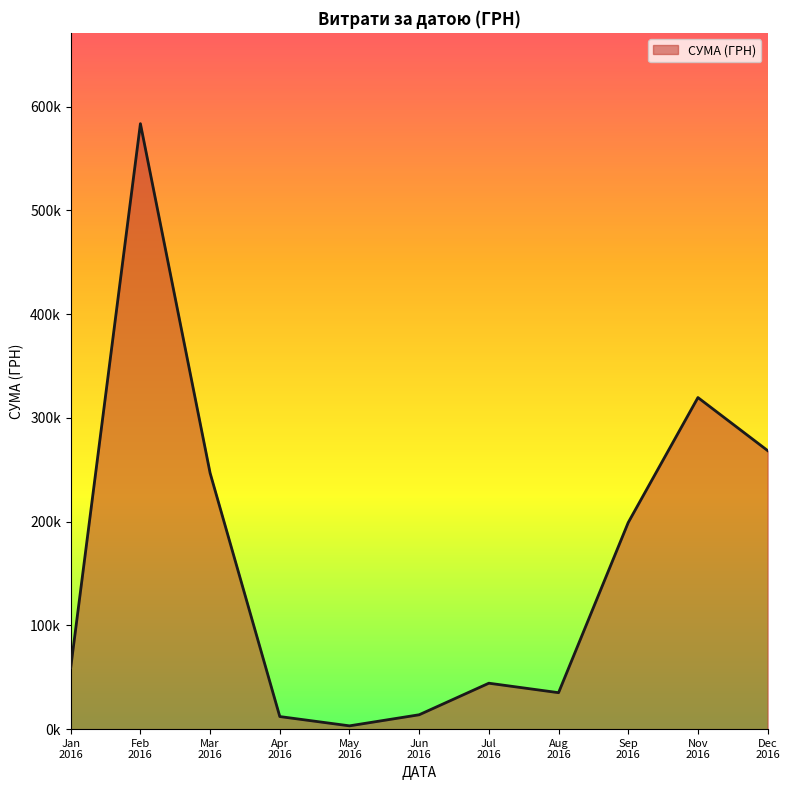

Is this an area chart (filled region under the line)?

Yes